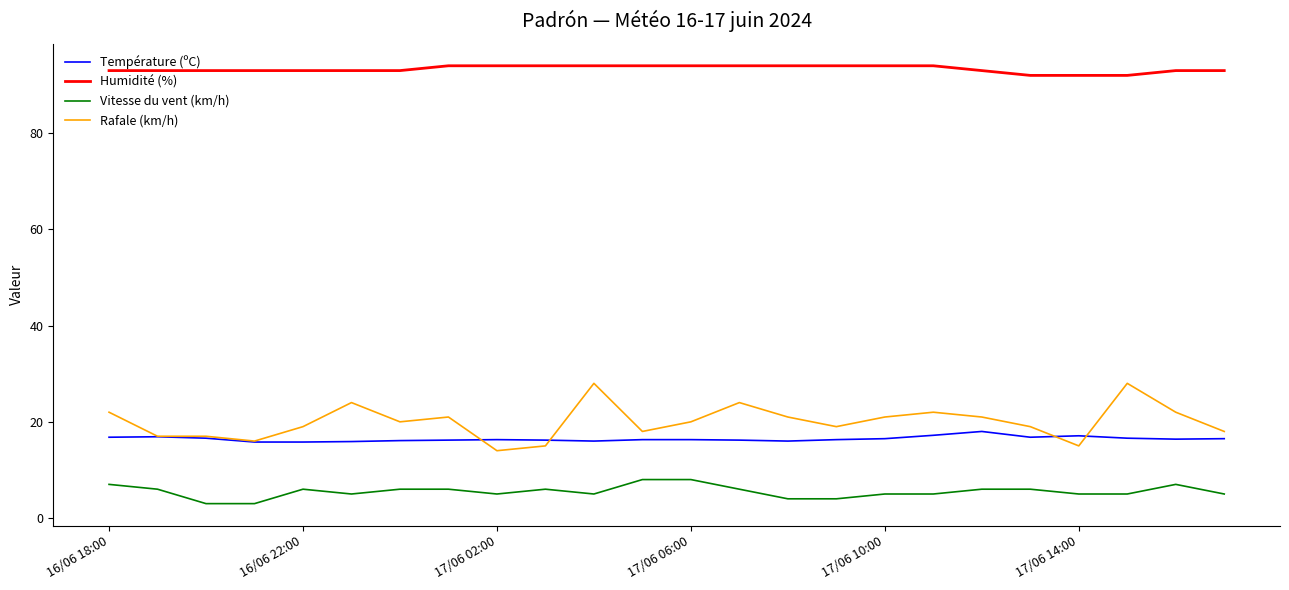

True or false: Humidité (%) and Température (ºC) intersect in this chart.

False